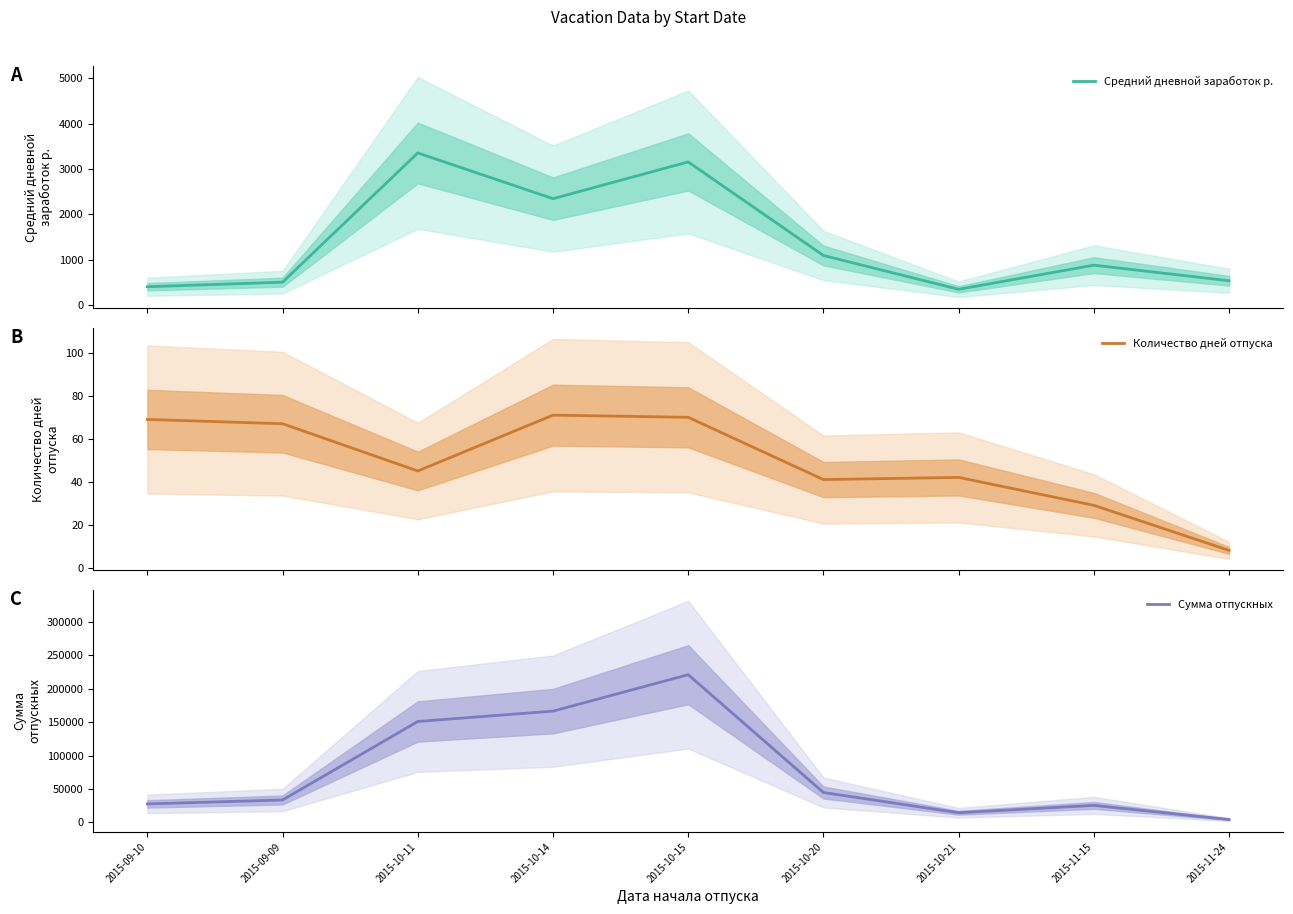

Which series has the largest total across all categories?

Сумма отпускных